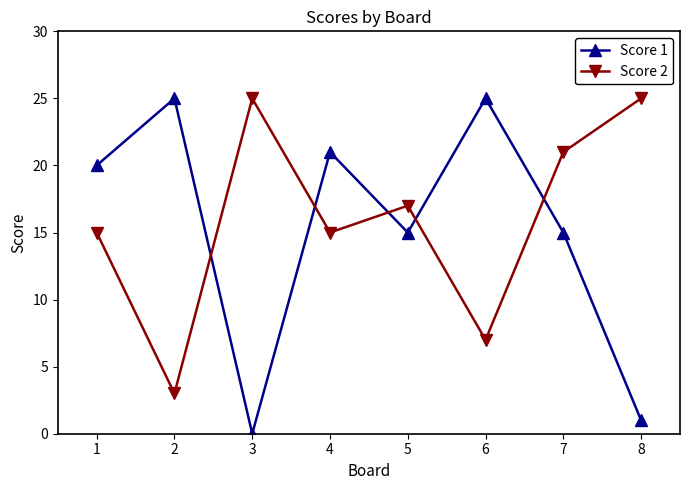

What is the difference between the highest and lowest values at 2?

22